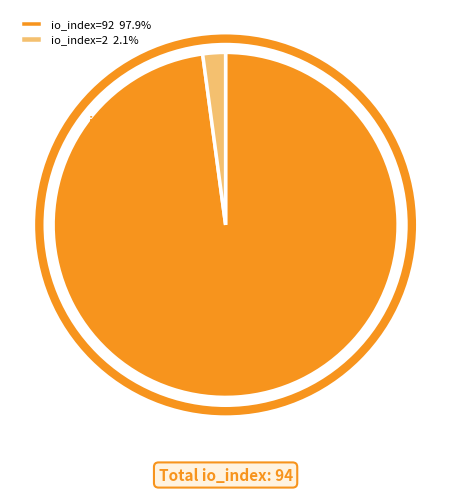

What percentage is the io_index=2 slice, to the nearest percent?

2%